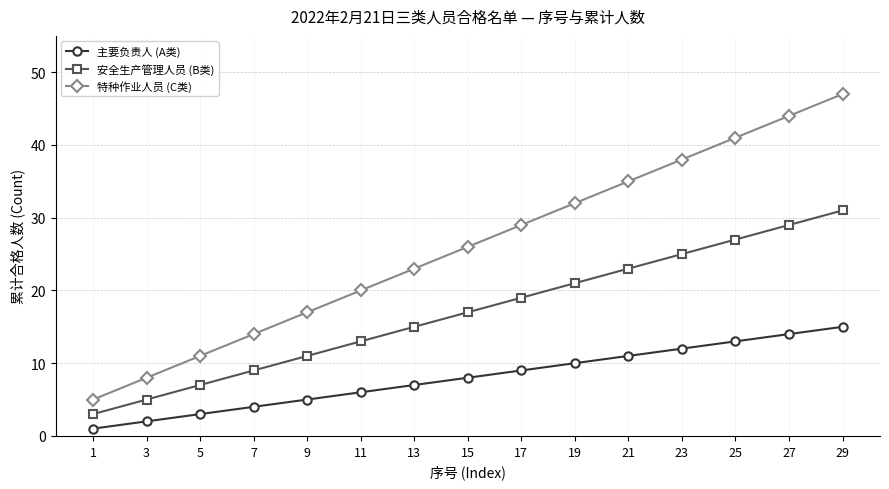

Is it true that 特种作业人员 (C类) equals 4 at 3?

False